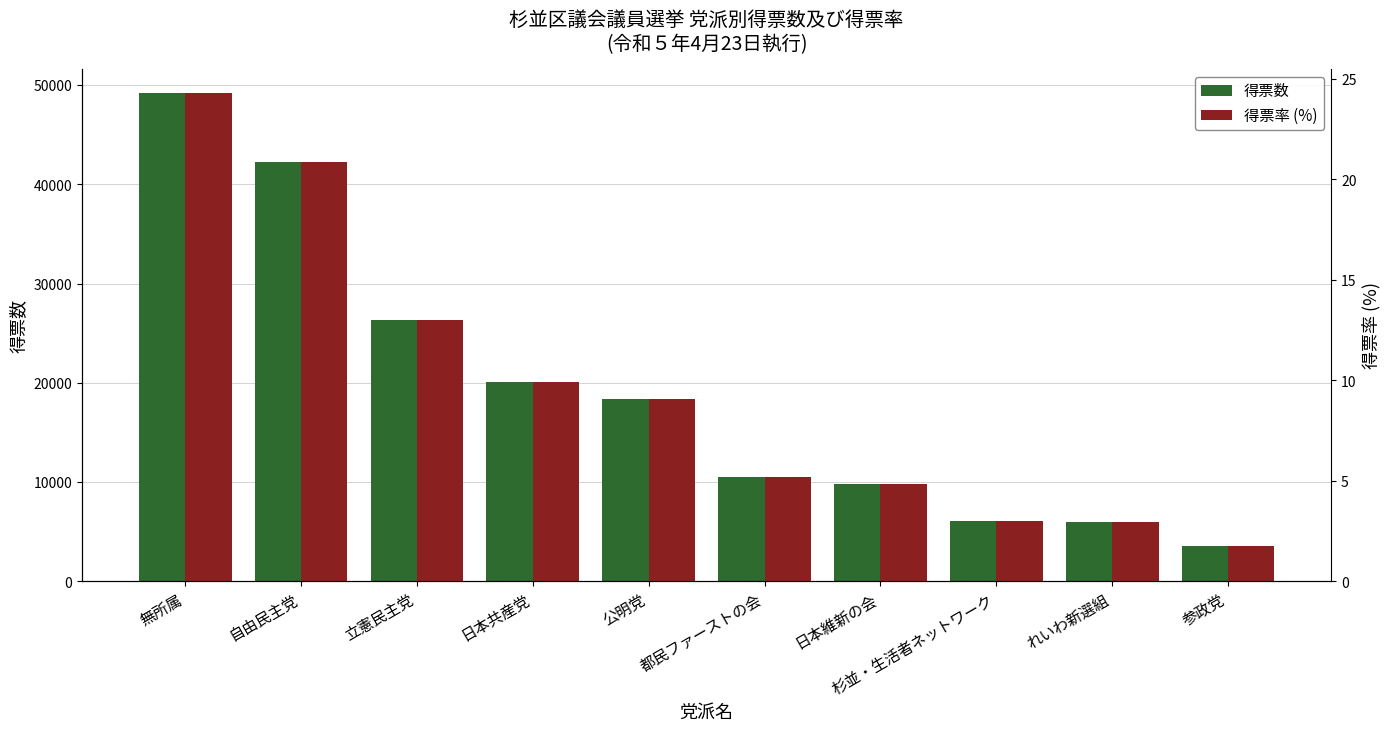

Between 公明党 and 自由民主党, which is larger?

自由民主党